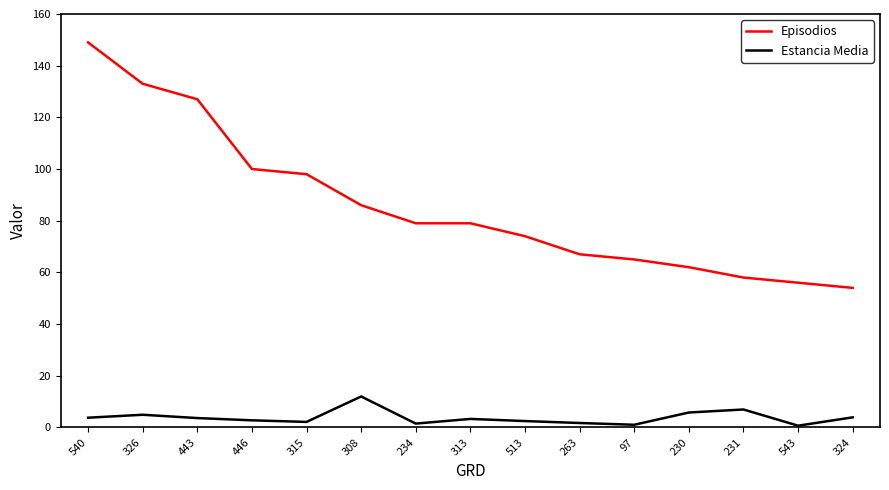

At which category is the sum across all series the highest?

540